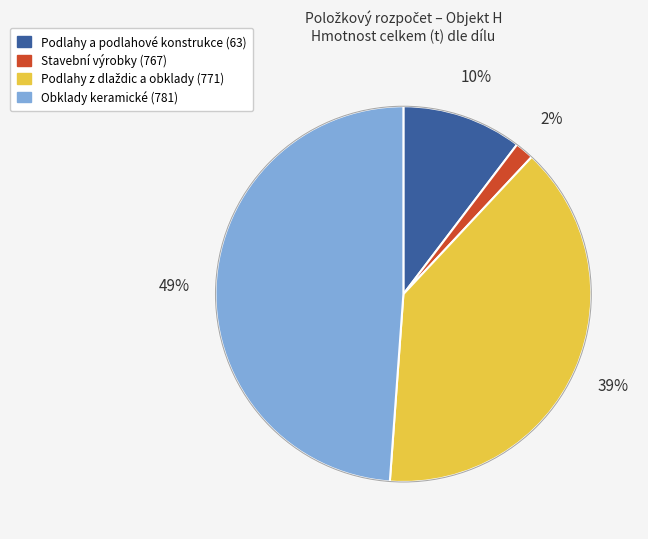

Combined, do Obklady keramické (781) and Podlahy a podlahové konstrukce (63) account for over 50%?

Yes